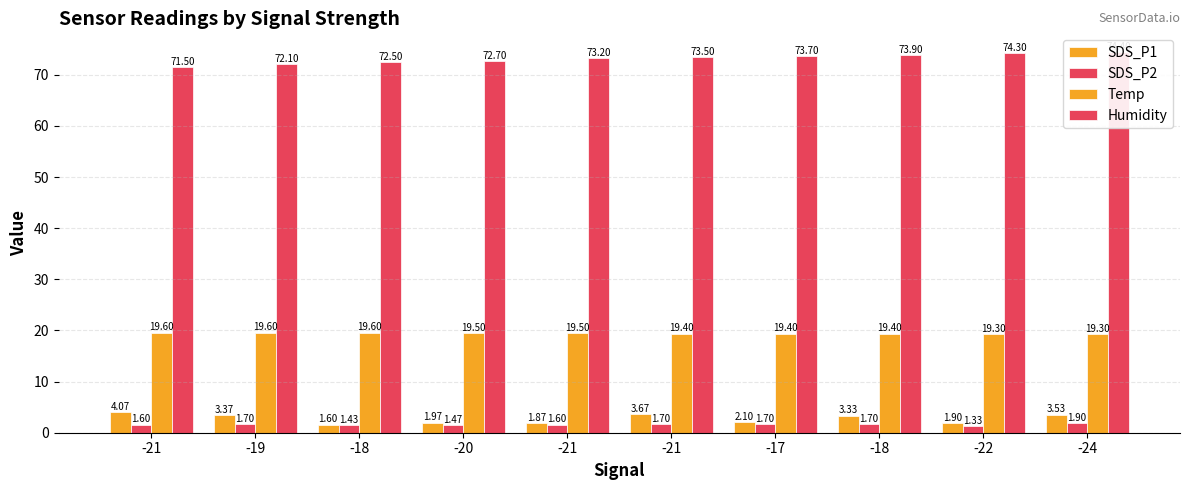

What is the difference between the maximum and minimum values in the SDS_P2 series?

0.6